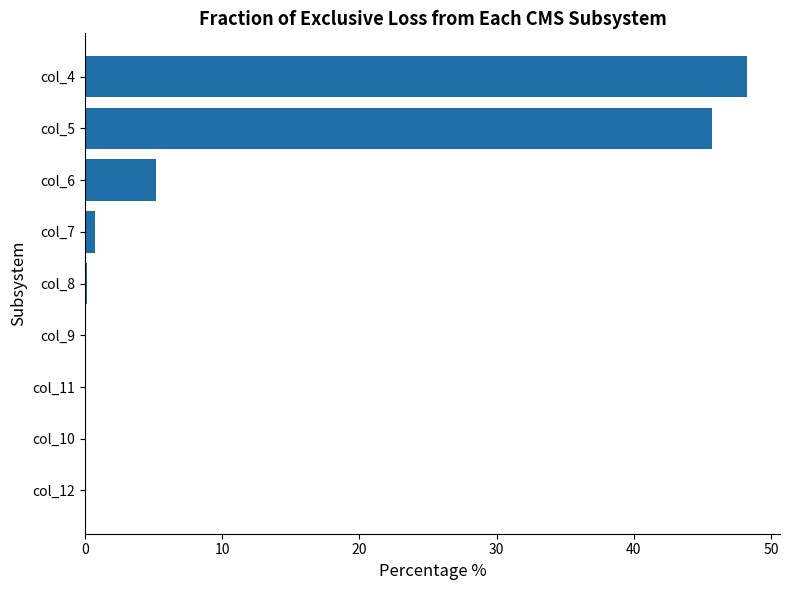

What is the change in value from col_12 to col_4?

+48.2